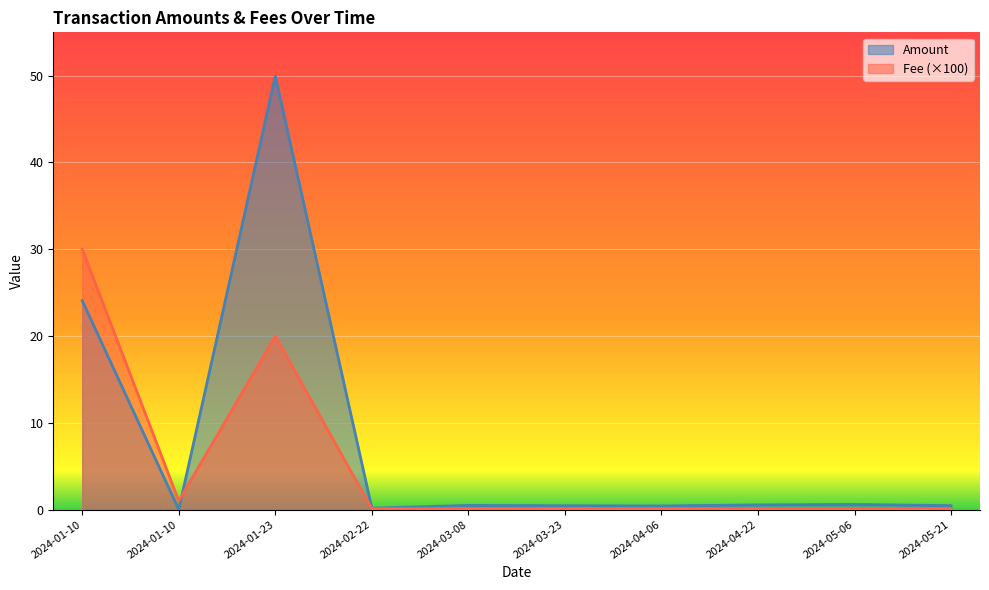

What are all the series names shown in the legend?

Amount, Fee (×100)